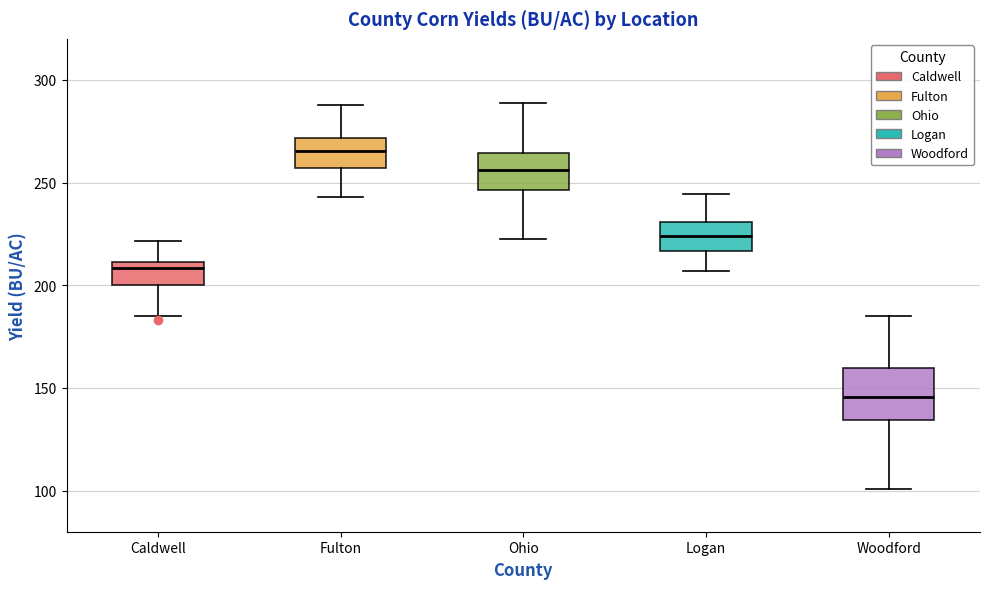

Comparing the boxes themselves (not the whiskers), which one is the tallest?

Woodford